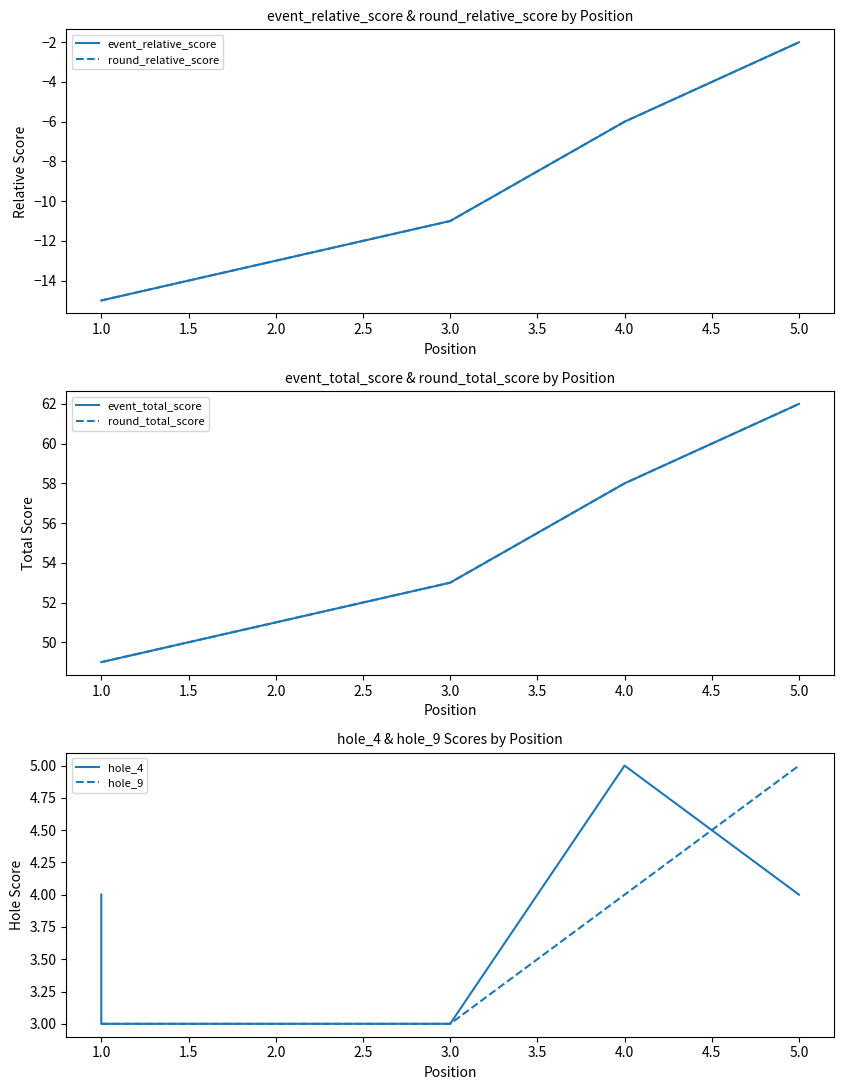

Is it true that event_total_score equals 26 at 4.0?

False